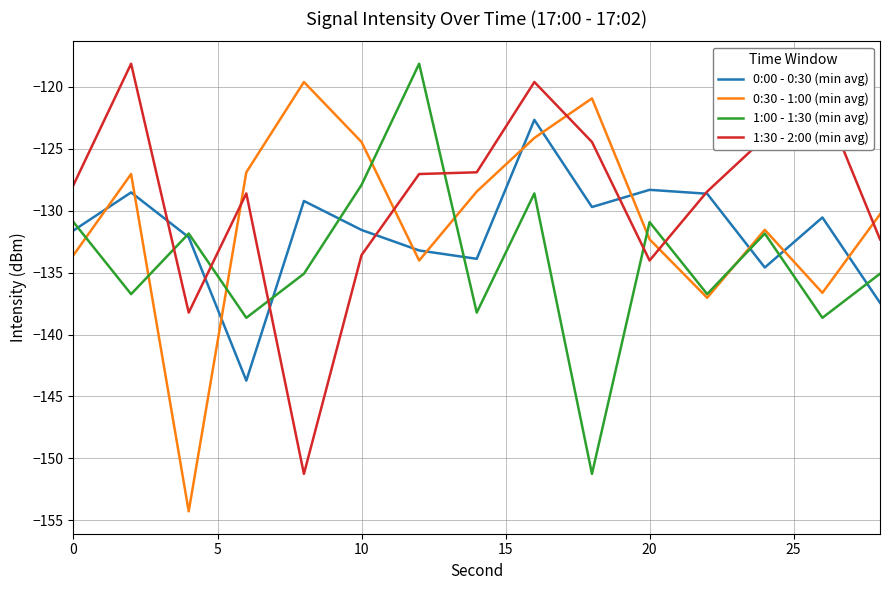

Which series has the largest total across all categories?

1:30 - 2:00 (min avg)